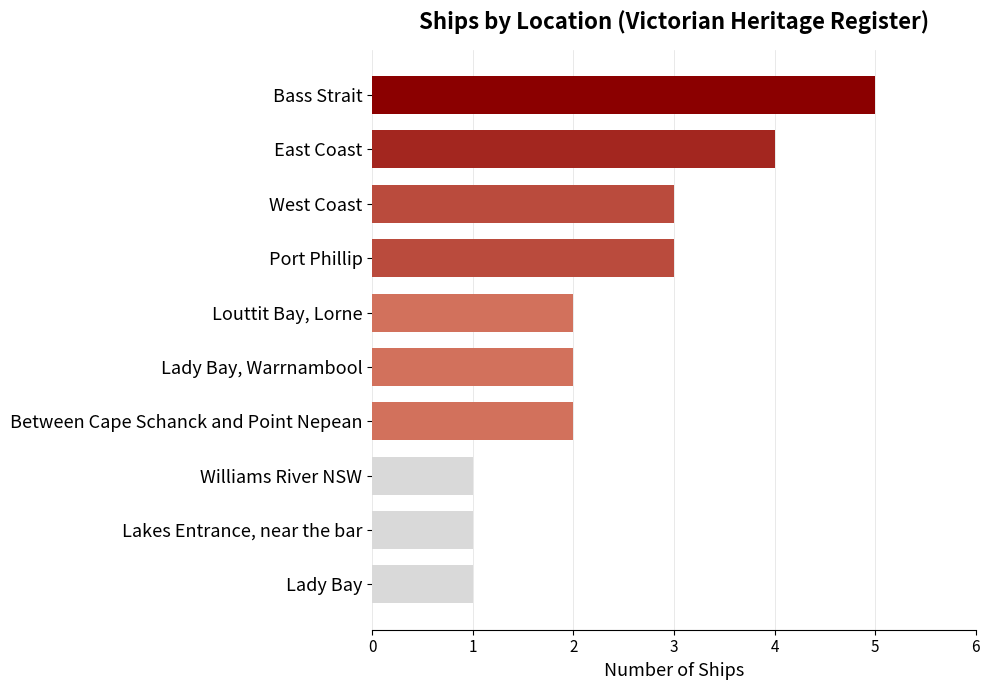

Approximately how many times larger is the value at Between Cape Schanck and Point Nepean compared to East Coast?

0.5